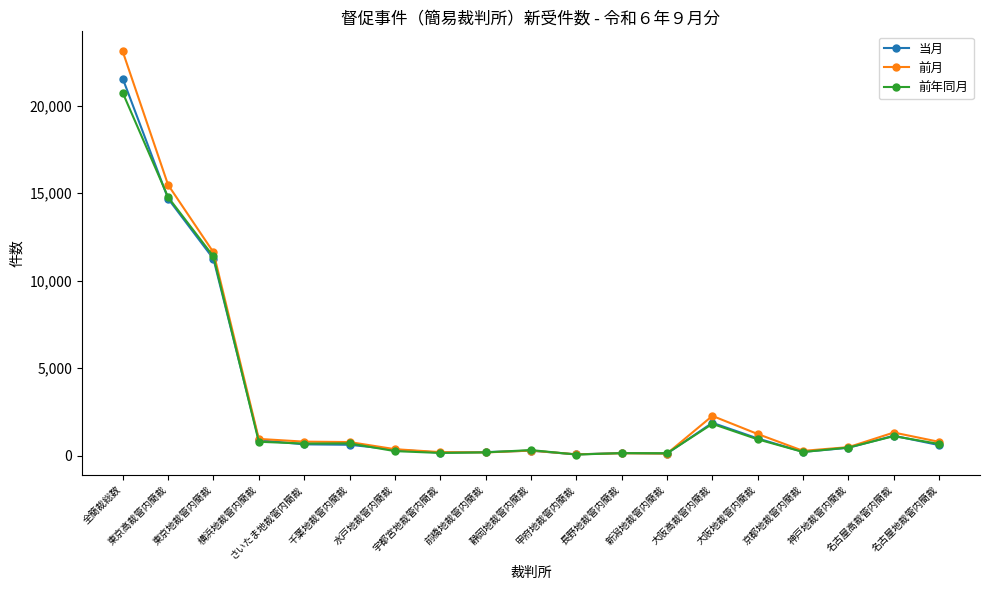

What value does the 当月 series have at 東京高裁管内簡裁, to the nearest 10?

14690